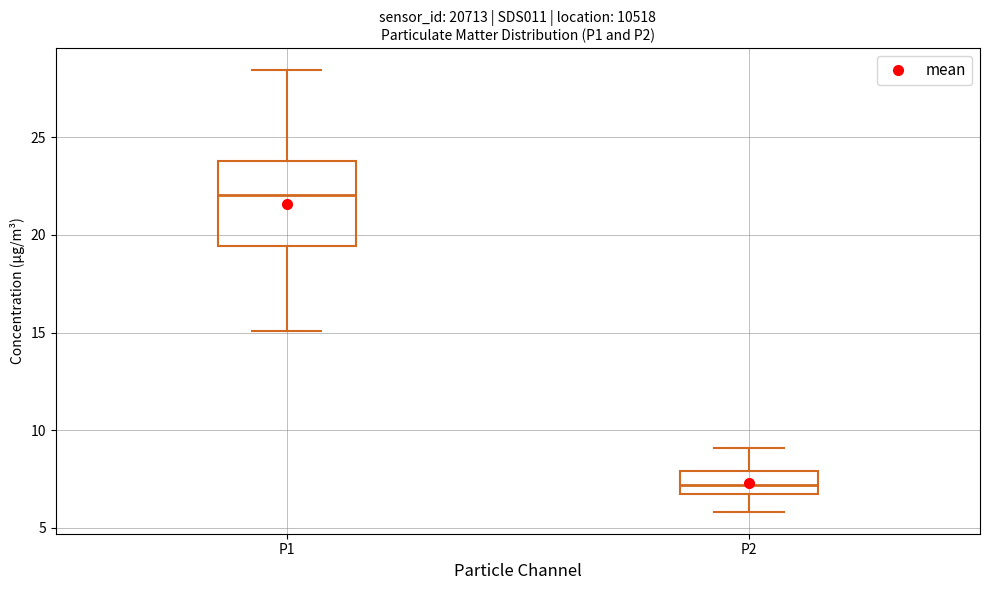

Where does the upper whisker of the box for P2 end on the y-axis? The values are not printed on the chart, so give them approximately, as read against the axis.

9.0